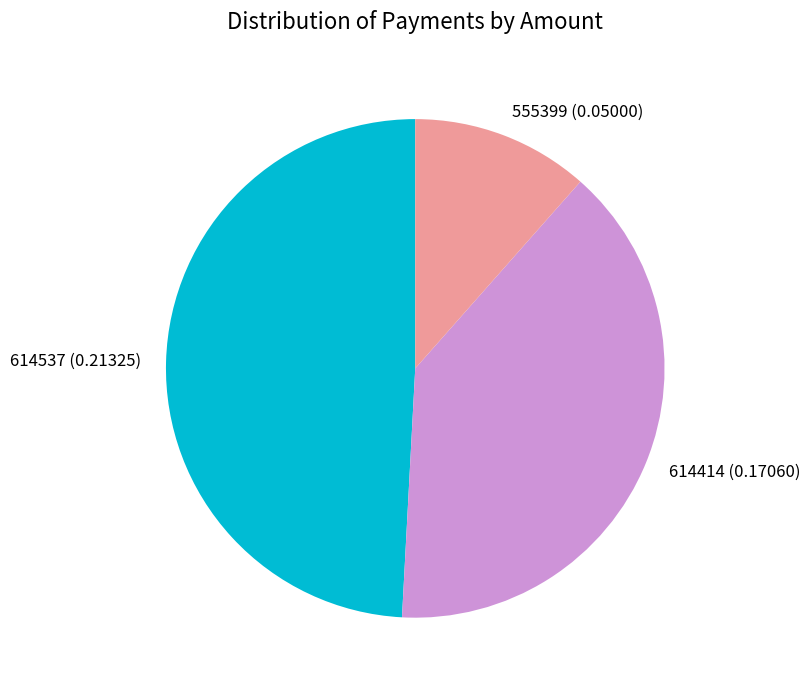

Does 614537 account for over 50% of the chart?

No